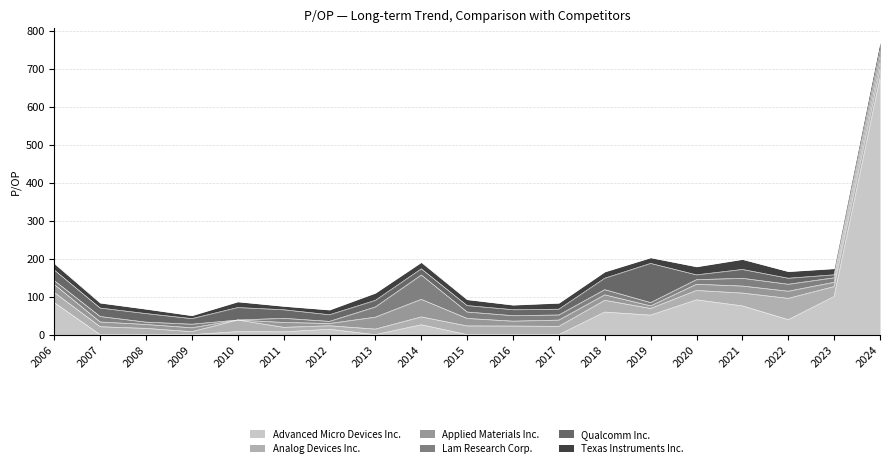

What are all the series names shown in the legend?

Advanced Micro Devices Inc., Analog Devices Inc., Applied Materials Inc., Lam Research Corp., Qualcomm Inc., Texas Instruments Inc.